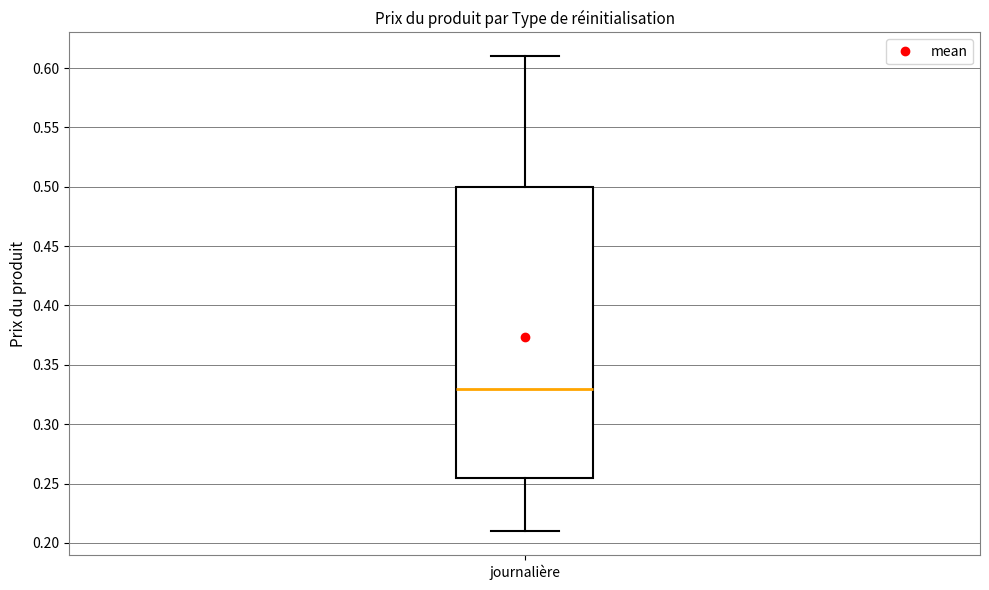

Where does the upper whisker of the box for journalière end on the y-axis? The values are not printed on the chart, so give them approximately, as read against the axis.

0.610